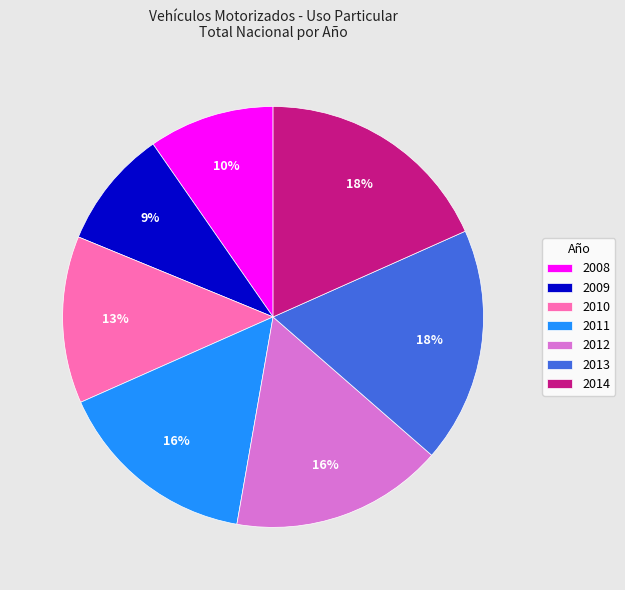

Do 2008 and 2010 together represent more than half of the pie?

No